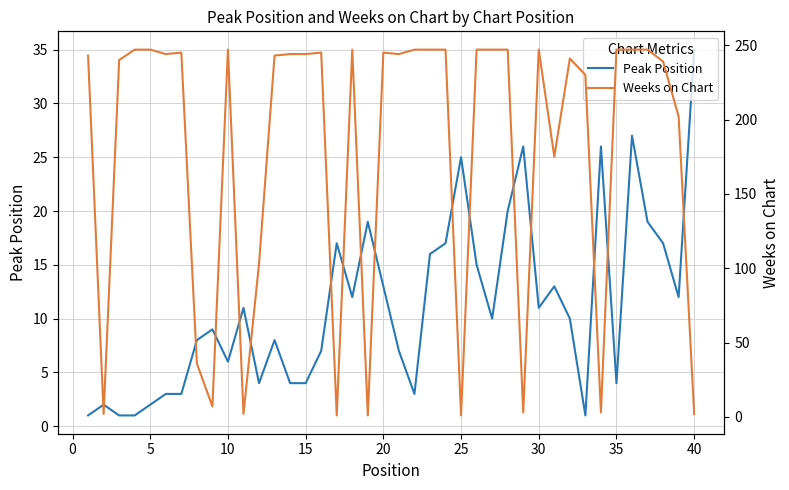

Which series has the largest range (max minus min)?

Weeks on Chart